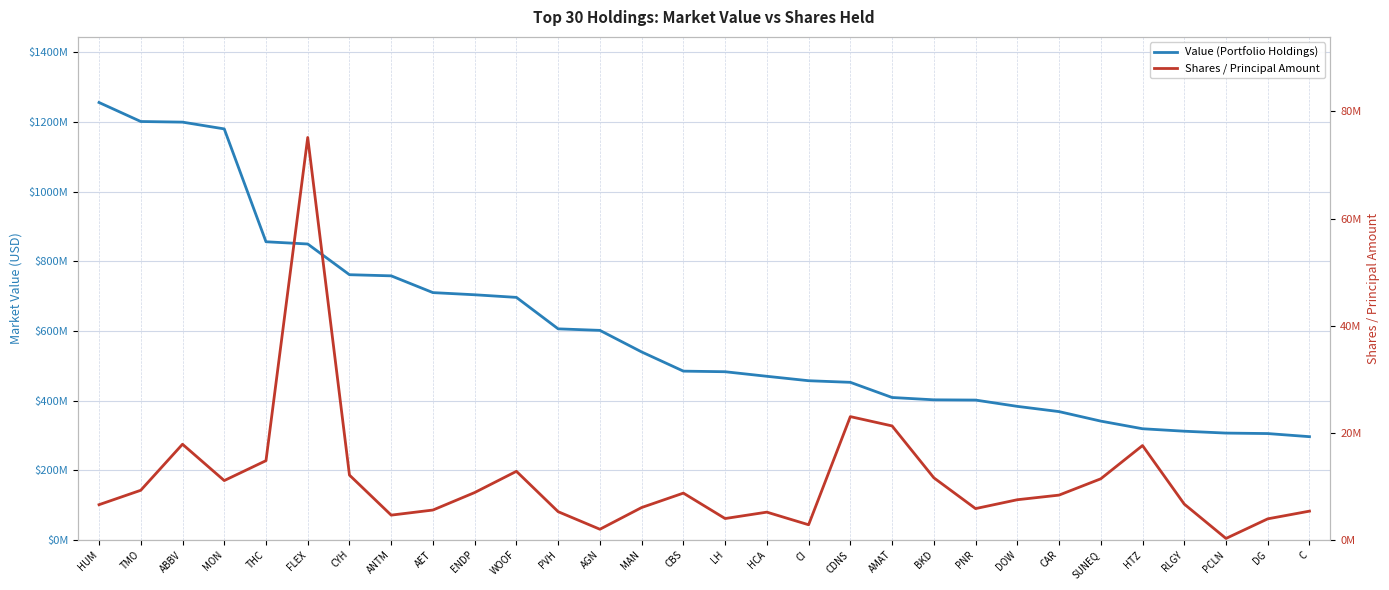

The Shares / Principal Amount series shows 6566967 at HUM. True or false?

True